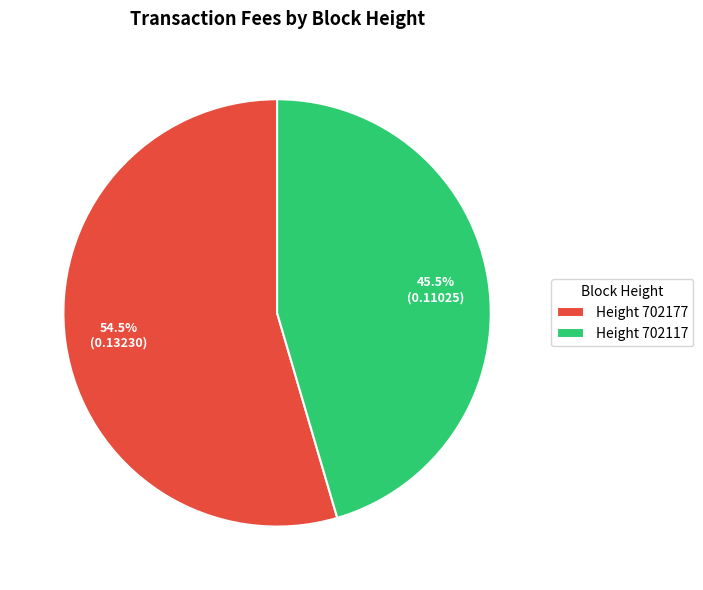

What is the largest slice in the pie chart?

Height 702177